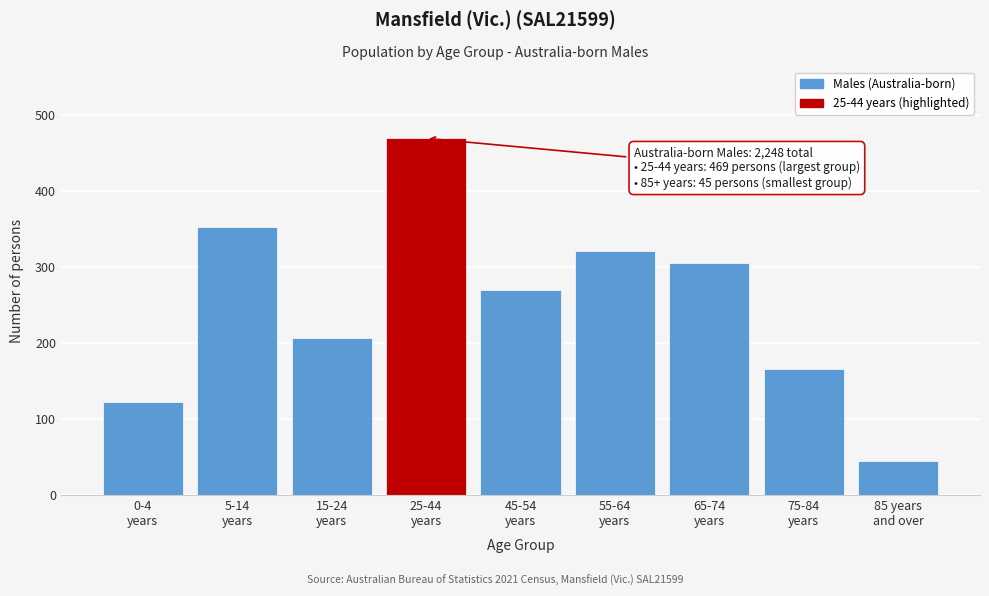

Reading left to right, what are all the values shown in this chart?

122	353	207	469	269	321	305	166	45